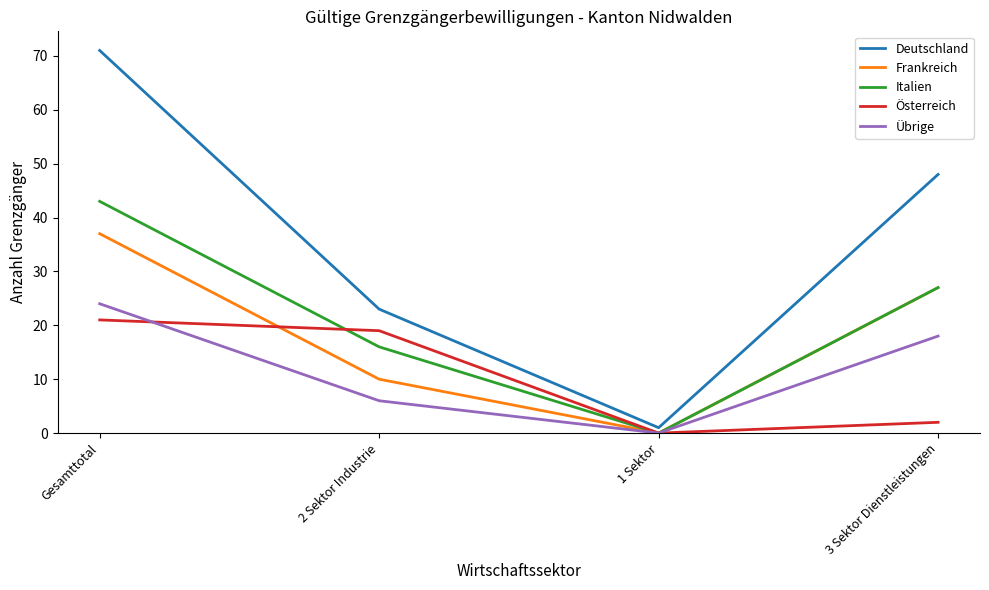

True or false: Italien has a value of 16 at 2 Sektor Industrie.

True